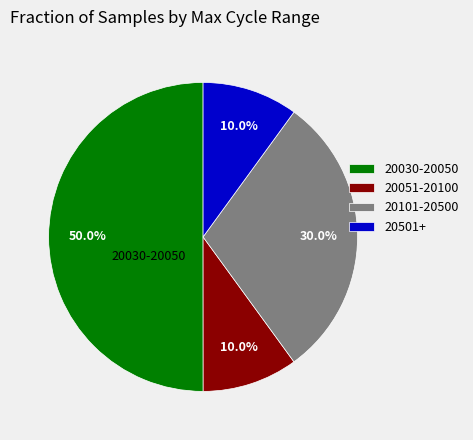

Which has a higher value, 20501+ or 20030-20050?

20030-20050